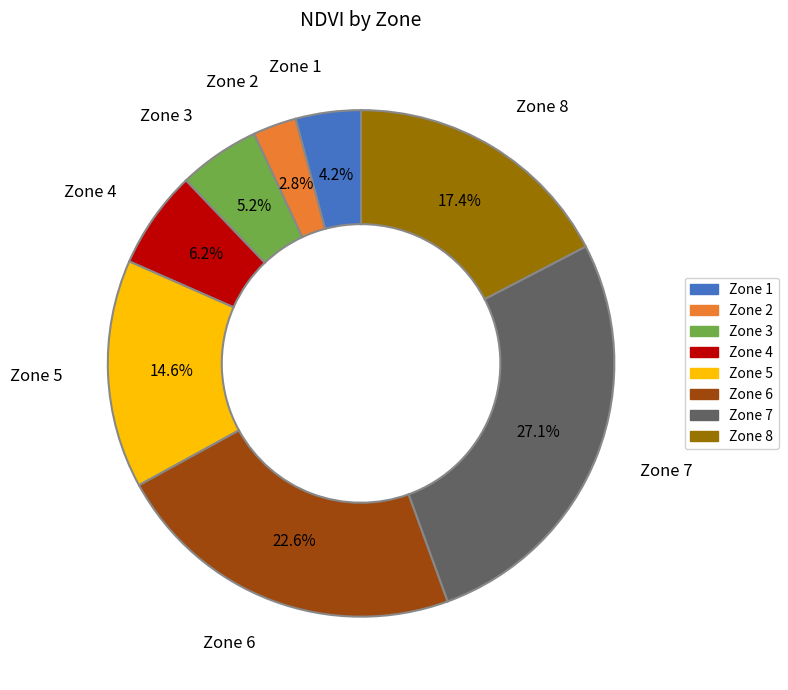

What is the largest slice in the pie chart?

Zone 7